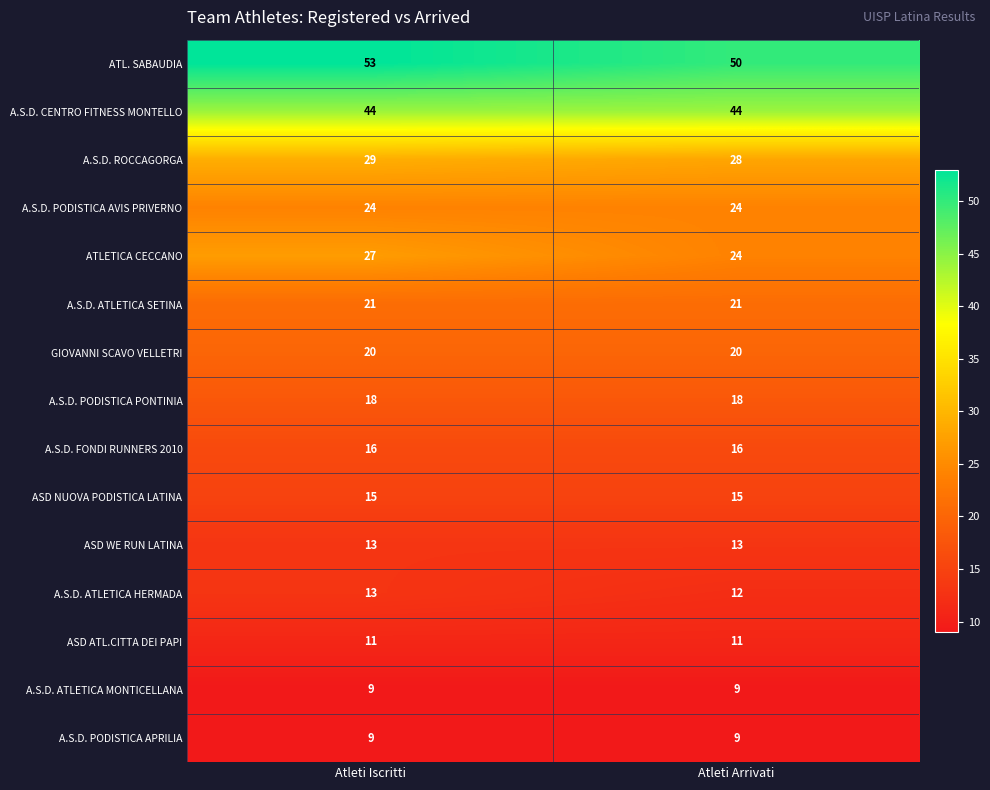

Which category has the highest value across all series?

Atleti Iscritti